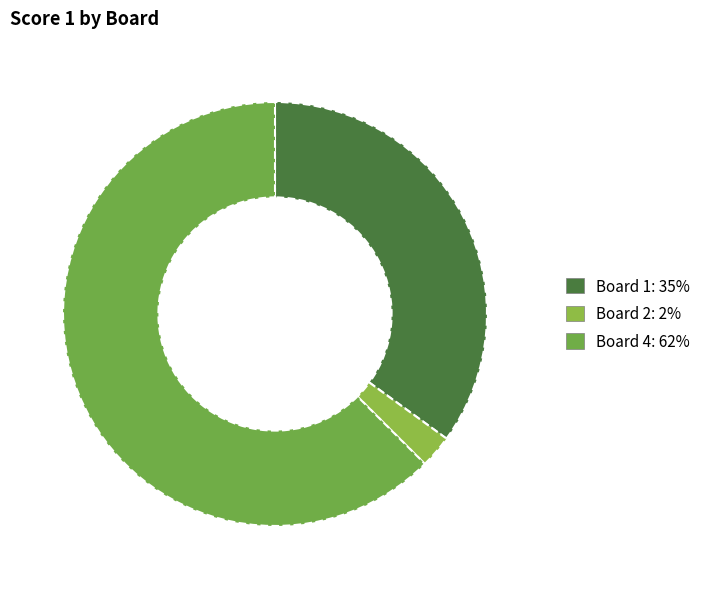

Count the number of slices in the pie.

3